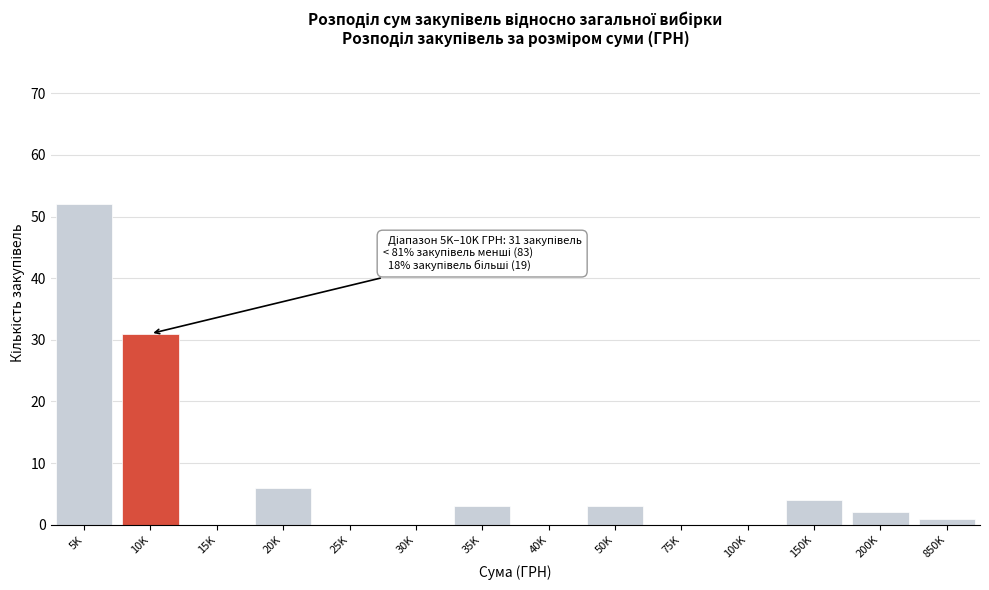

Reading right to left, what are all the values shown in this chart?

850K=1	200K=2	150K=4	100K=0	75K=0	50K=3	40K=0	35K=3	30K=0	25K=0	20K=6	15K=0	10K=31	5K=52